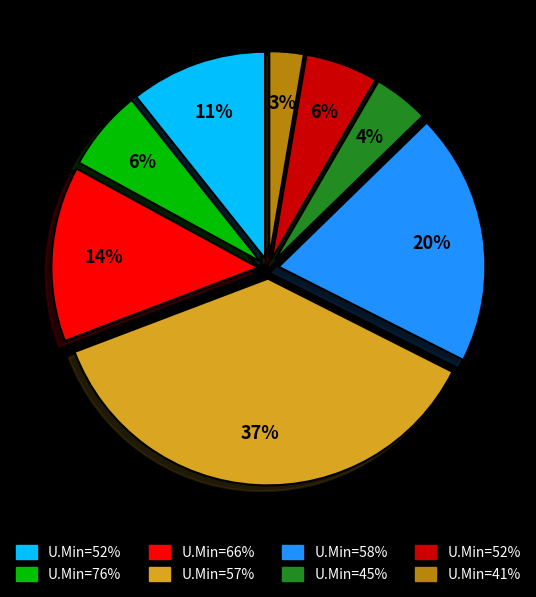

To the nearest percent, what is the average slice percentage?

12%